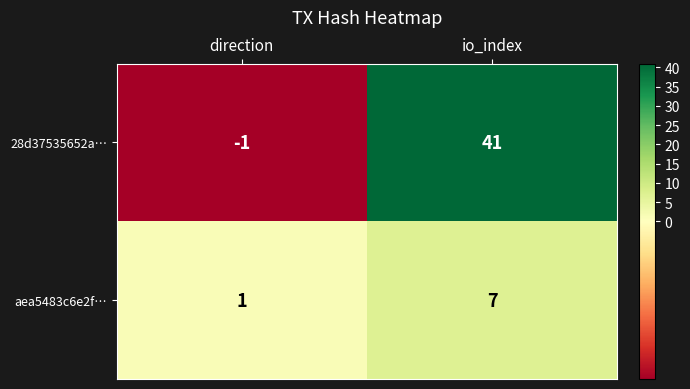

List the series in order of their peak value, highest first.

28d37535652a…, aea5483c6e2f…